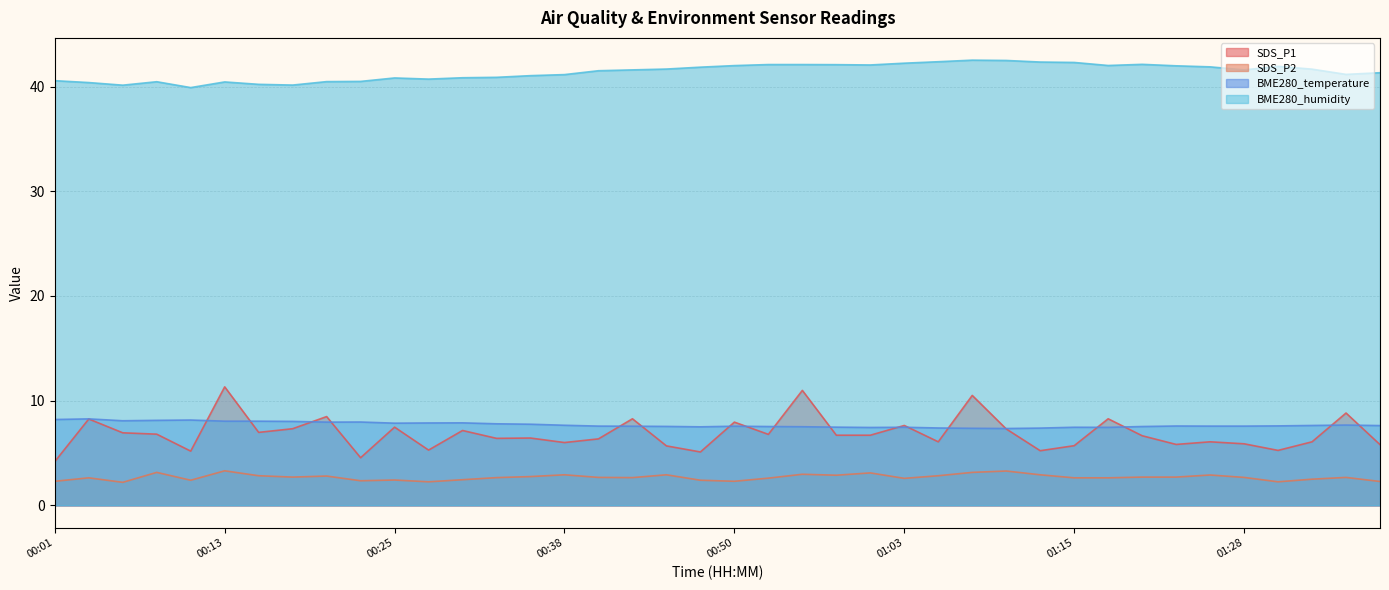

Reading left to right, transcribe all the data shown in this chart.

SDS_P1: 00:01=4.2	00:03=8.2	00:06=6.9	00:08=6.8	00:11=5.2	00:13=11.3	00:15=7.0	00:18=7.3	00:20=8.5	00:23=4.5	00:25=7.5	00:28=5.3	00:30=7.2	00:33=6.4	00:35=6.4	00:38=6.0	00:40=6.3	00:43=8.3	00:45=5.7	00:48=5.1	00:50=8.0	00:53=6.8	00:55=11.0	00:58=6.7	01:00=6.7	01:03=7.6	01:05=6.1	01:08=10.5	01:10=7.3	01:13=5.2	01:15=5.7	01:18=8.3	01:20=6.7	01:23=5.8	01:25=6.1	01:28=5.9	01:30=5.2	01:33=6.1	01:35=8.8	01:38=5.8
SDS_P2: 00:01=2.3	00:03=2.6	00:06=2.2	00:08=3.1	00:11=2.4	00:13=3.3	00:15=2.8	00:18=2.7	00:20=2.8	00:23=2.4	00:25=2.4	00:28=2.2	00:30=2.5	00:33=2.6	00:35=2.8	00:38=2.9	00:40=2.7	00:43=2.6	00:45=2.9	00:48=2.4	00:50=2.3	00:53=2.6	00:55=3.0	00:58=2.9	01:00=3.1	01:03=2.6	01:05=2.8	01:08=3.1	01:10=3.3	01:13=2.9	01:15=2.6	01:18=2.6	01:20=2.7	01:23=2.7	01:25=2.9	01:28=2.7	01:30=2.2	01:33=2.5	01:35=2.7	01:38=2.3
BME280_temperature: 00:01=8.2	00:03=8.3	00:06=8.1	00:08=8.1	00:11=8.2	00:13=8.0	00:15=8.0	00:18=8.0	00:20=8.0	00:23=8.0	00:25=7.8	00:28=7.9	00:30=7.9	00:33=7.8	00:35=7.8	00:38=7.7	00:40=7.6	00:43=7.6	00:45=7.5	00:48=7.5	00:50=7.6	00:53=7.5	00:55=7.5	00:58=7.5	01:00=7.4	01:03=7.5	01:05=7.4	01:08=7.4	01:10=7.3	01:13=7.4	01:15=7.5	01:18=7.5	01:20=7.5	01:23=7.6	01:25=7.6	01:28=7.6	01:30=7.6	01:33=7.6	01:35=7.7	01:38=7.6
BME280_humidity: 00:01=40.6	00:03=40.4	00:06=40.1	00:08=40.5	00:11=39.9	00:13=40.4	00:15=40.2	00:18=40.1	00:20=40.5	00:23=40.5	00:25=40.8	00:28=40.7	00:30=40.8	00:33=40.9	00:35=41.0	00:38=41.1	00:40=41.5	00:43=41.6	00:45=41.7	00:48=41.9	00:50=42.0	00:53=42.1	00:55=42.1	00:58=42.1	01:00=42.1	01:03=42.2	01:05=42.4	01:08=42.5	01:10=42.5	01:13=42.3	01:15=42.3	01:18=42.0	01:20=42.1	01:23=42.0	01:25=41.9	01:28=41.6	01:30=41.9	01:33=41.7	01:35=41.2	01:38=41.3